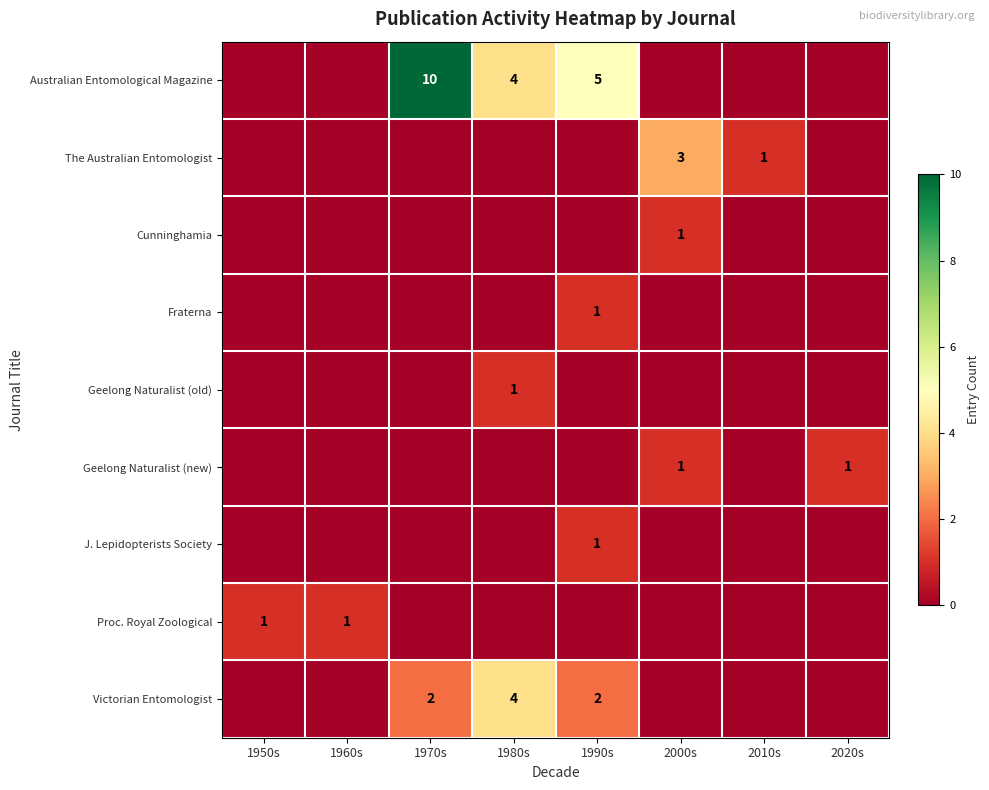

Is it true that The Australian Entomologist equals 1 at 2010s?

True